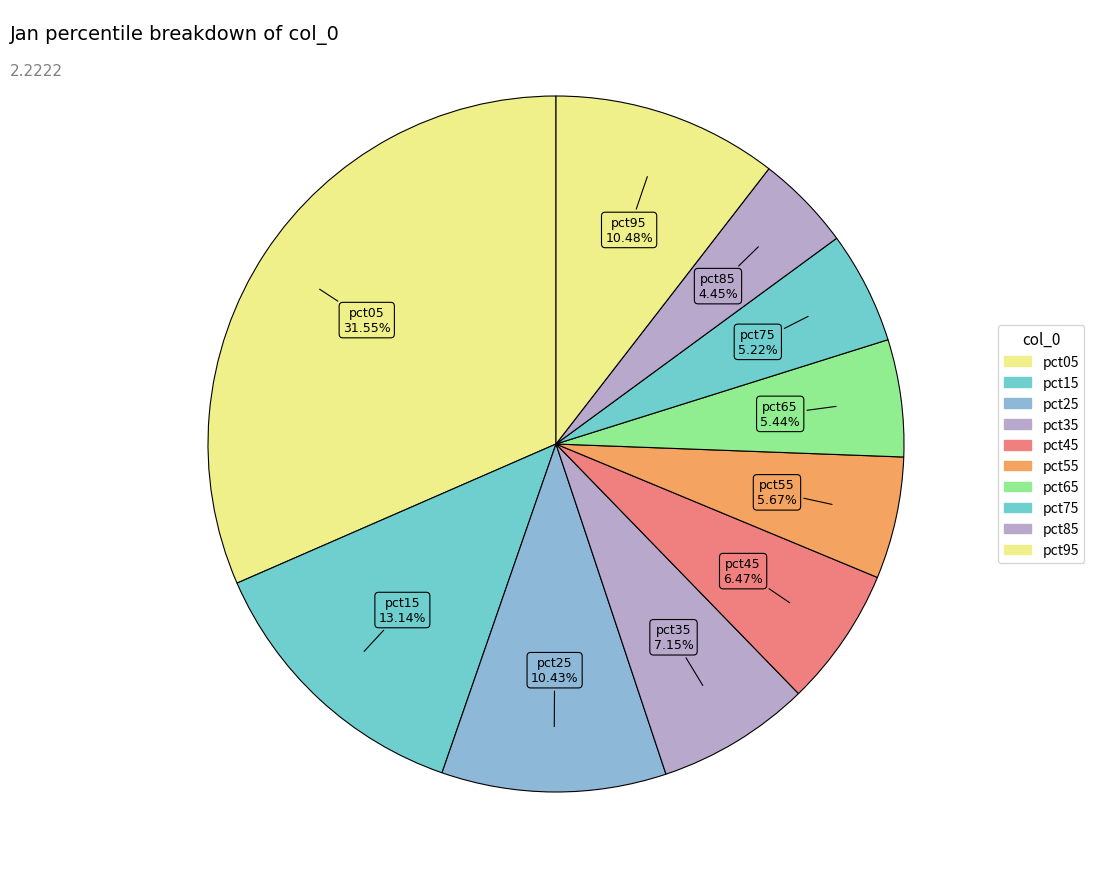

What percentage do pct75 and pct25 together represent?

15.7%